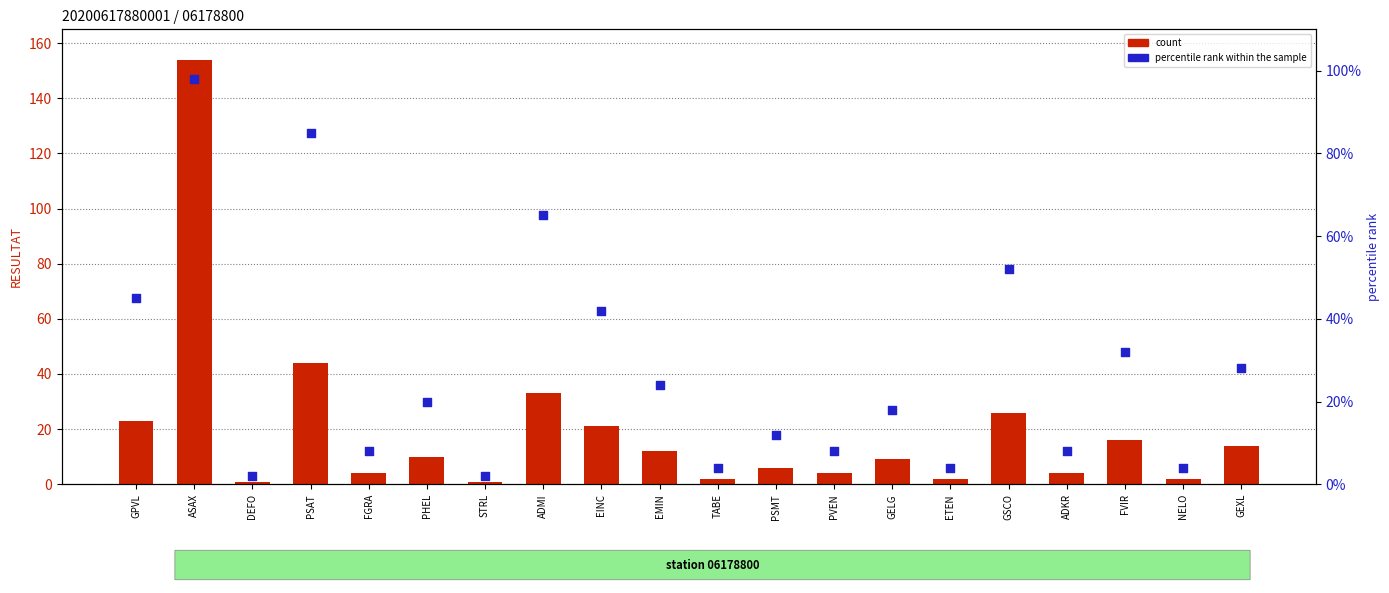

What is the total value across all series at GEXL?

42